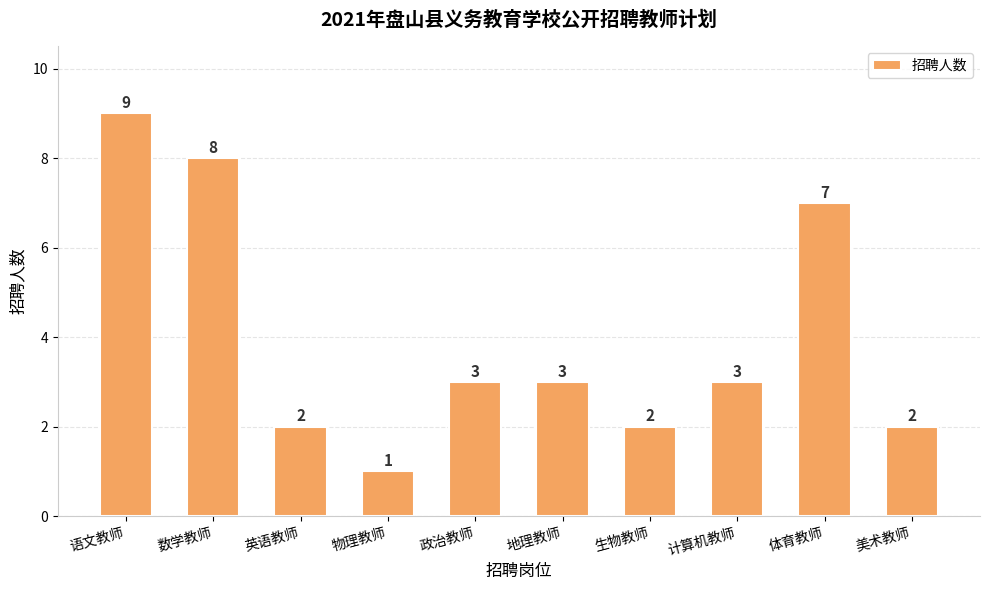

How many bars are there in total?

10